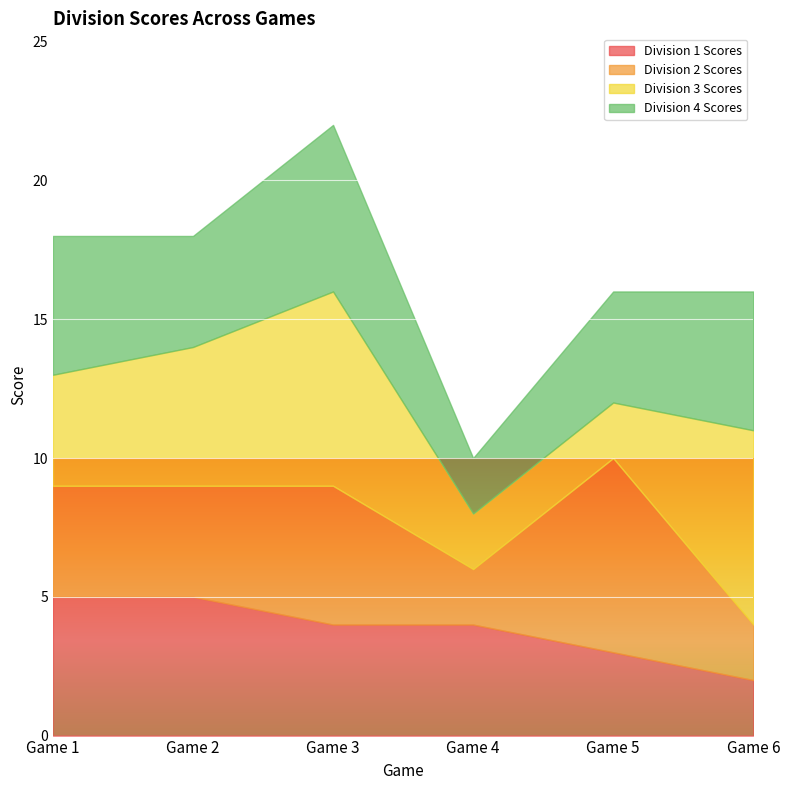

Is it true that Division 4 Scores equals 2 at Game 4?

True